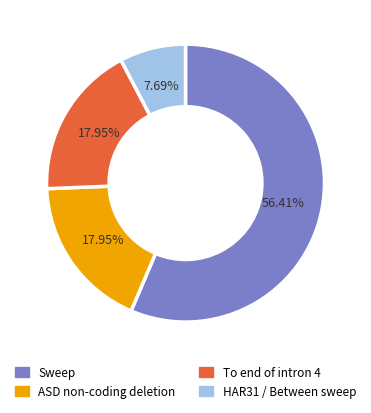

How many slices are in this pie chart?

4